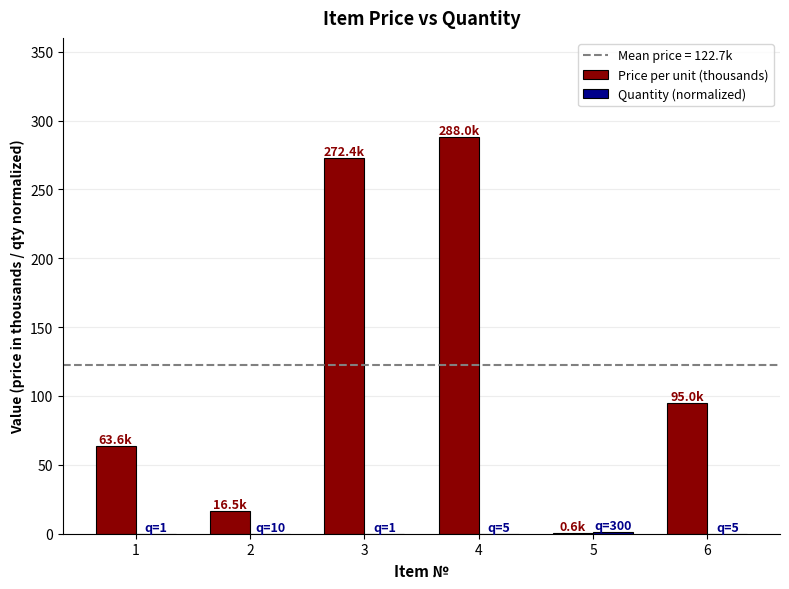

What is the maximum value shown in the chart?

288.0